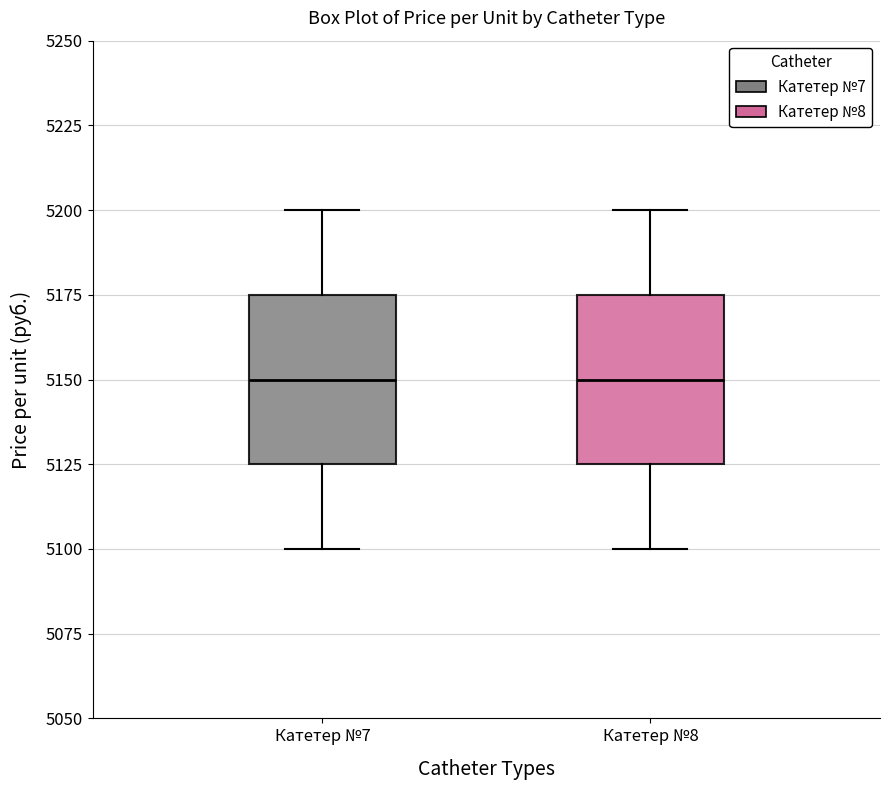

Reading left to right, read every box against the y-axis: the position of its median line, the range the box covers, and the ends of its whiskers. The values are not printed on the chart, so give them approximately, as read against the axis.

Катетер №7: median 5150, box 5125 to 5175, whiskers 5100 to 5200
Катетер №8: median 5150, box 5125 to 5175, whiskers 5100 to 5200